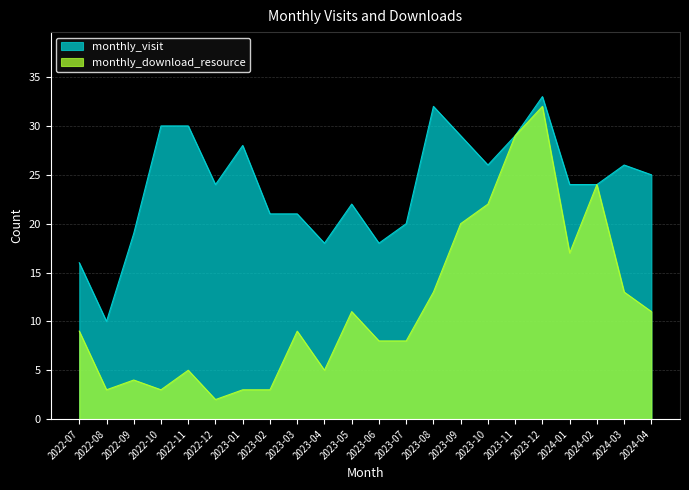

At which label is monthly_visit closest to 21?

2023-02